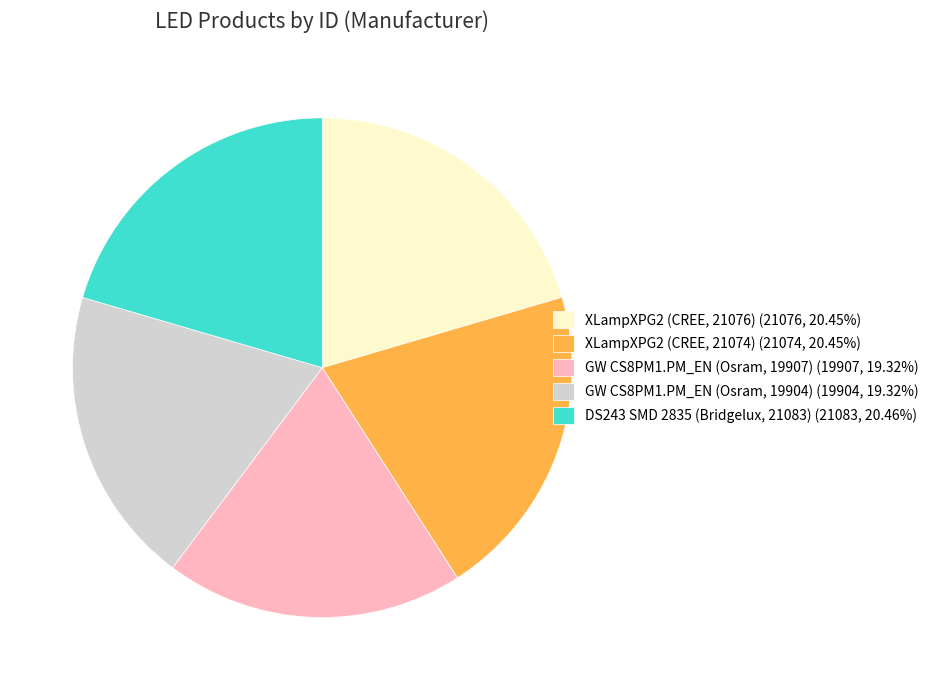

Count the number of slices in the pie.

5